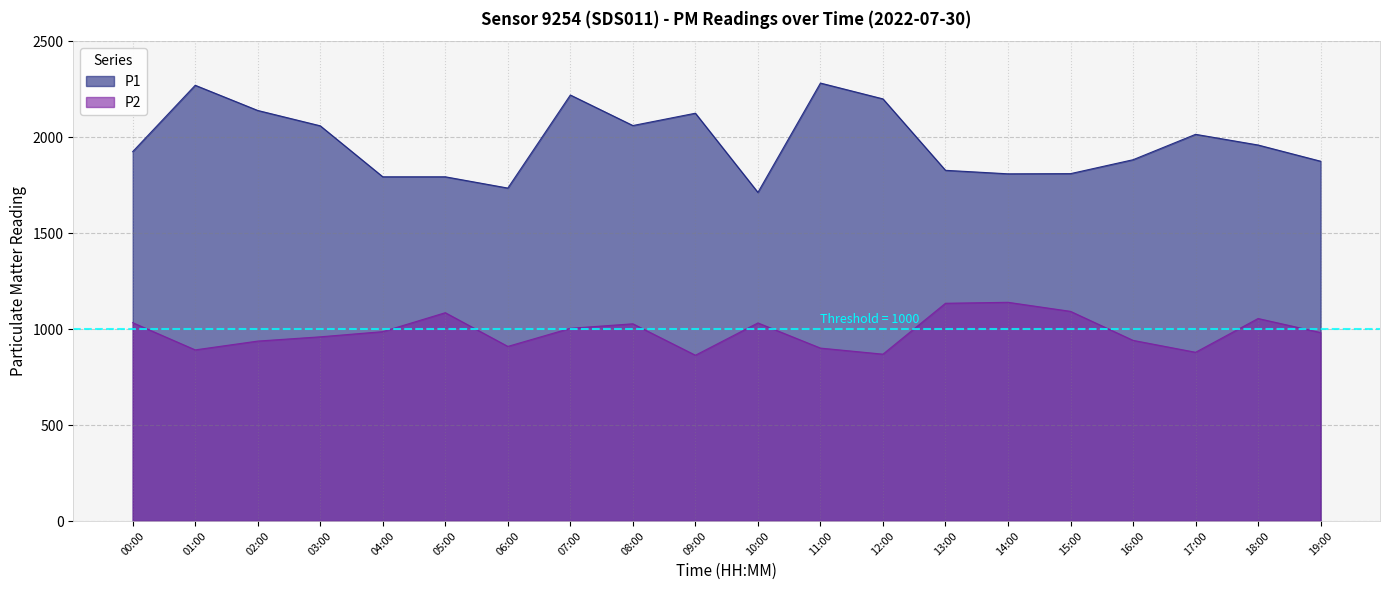

True or false: P2 has more than 1 interior local peaks.

True